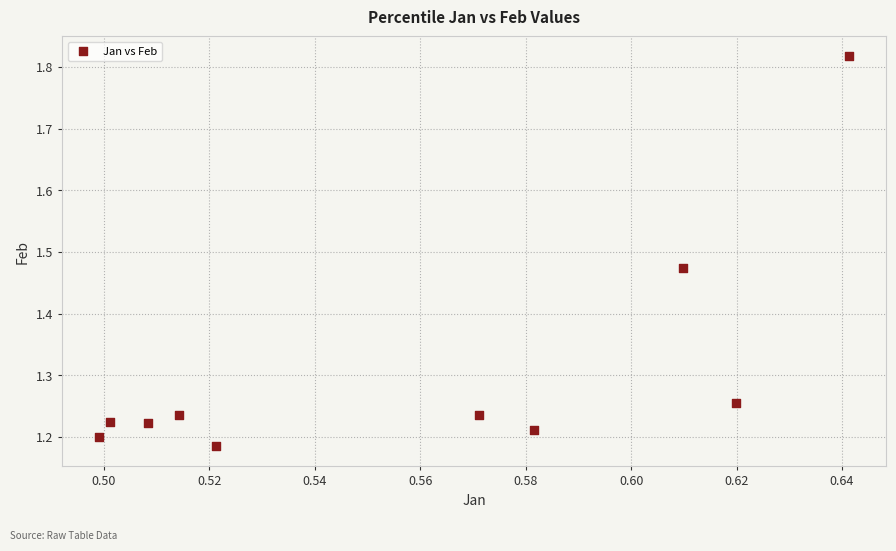

What is the average X value?

0.6